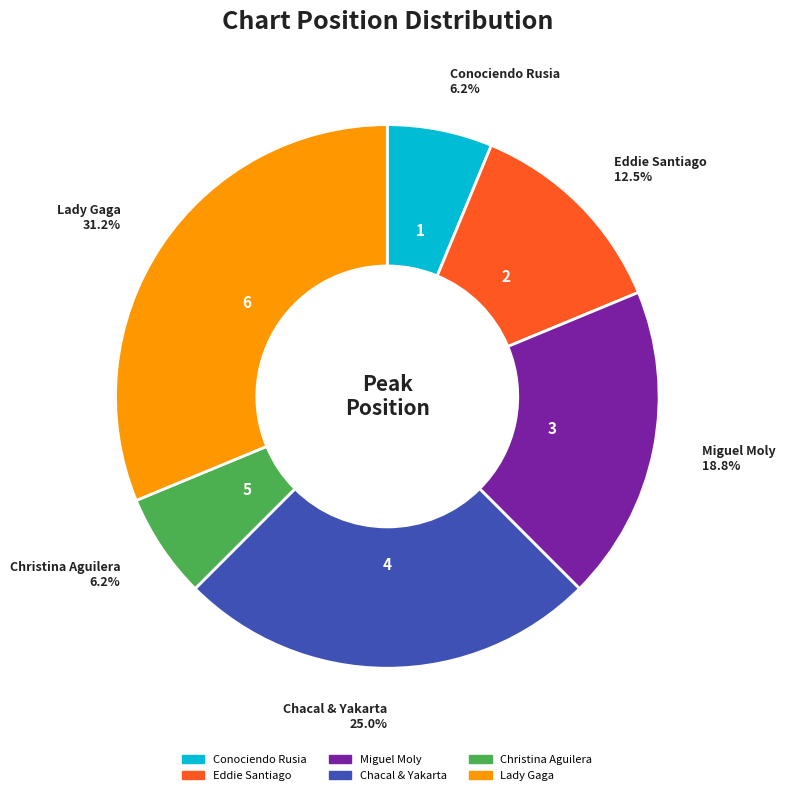

To the nearest percent, what is the difference between the Lady Gaga and Chacal & Yakarta slice percentages?

6%